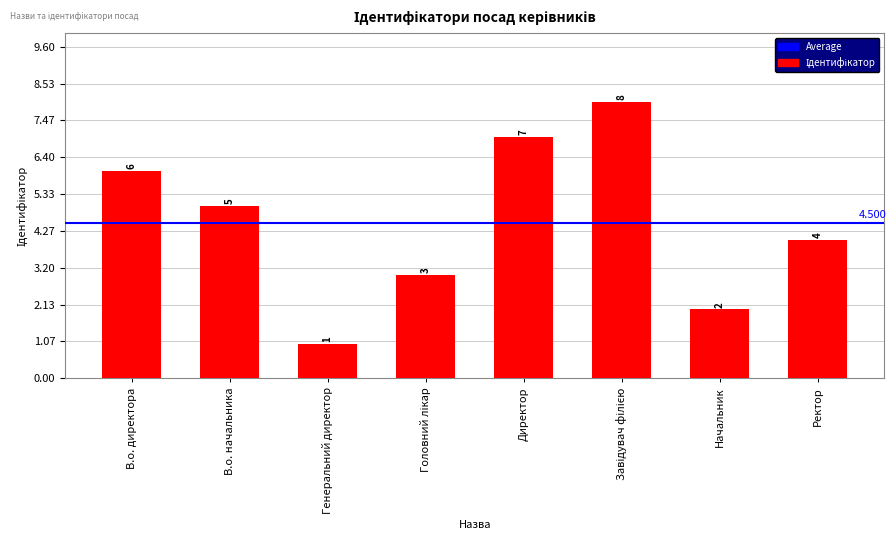

True or false: the data shows 2 at Ректор.

False